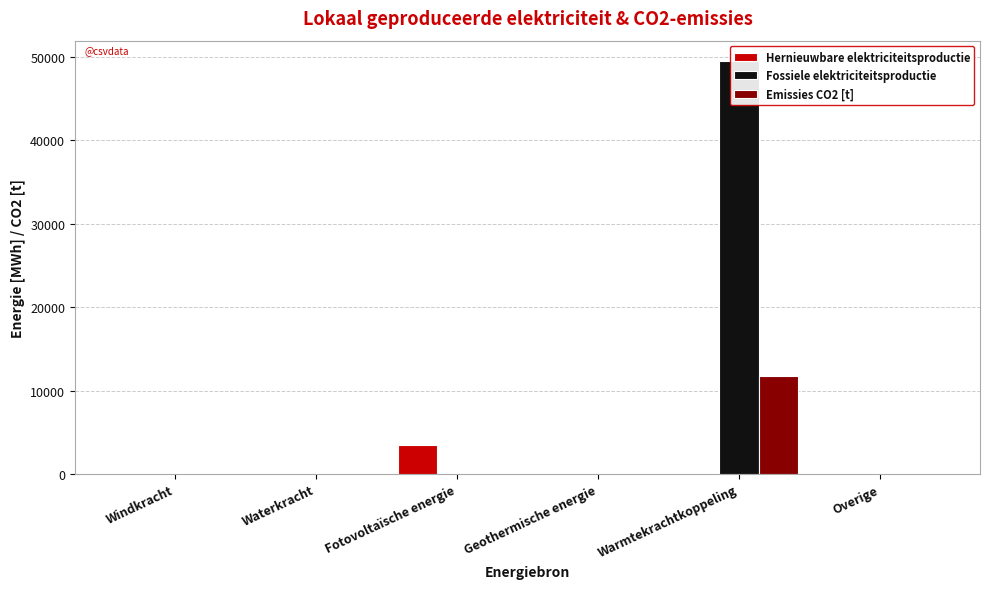

How many bars are there in total?

18